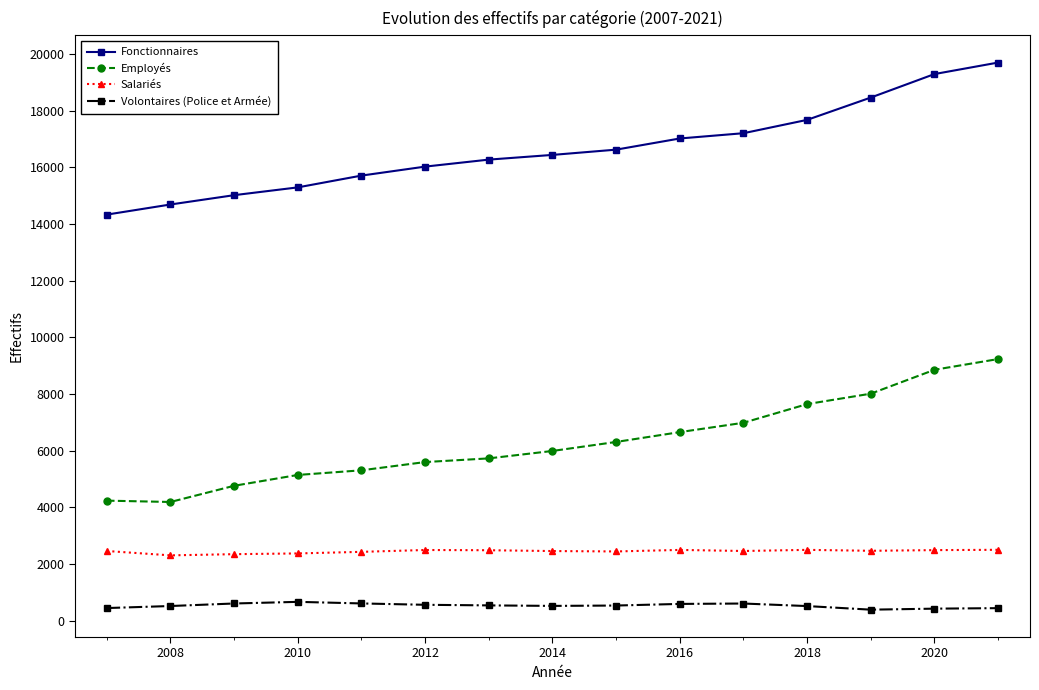

True or false: Fonctionnaires and Employés cross at least once.

False